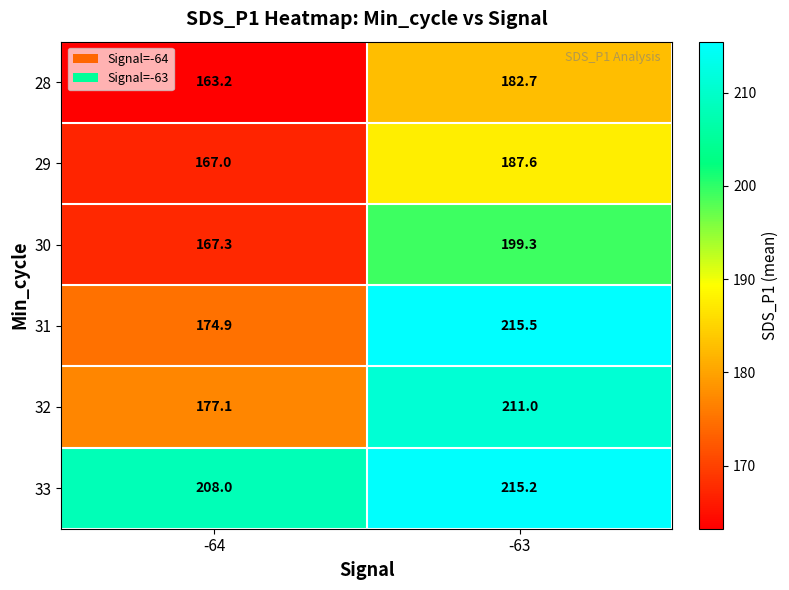

What is the difference between the highest and lowest values at -63?

32.8